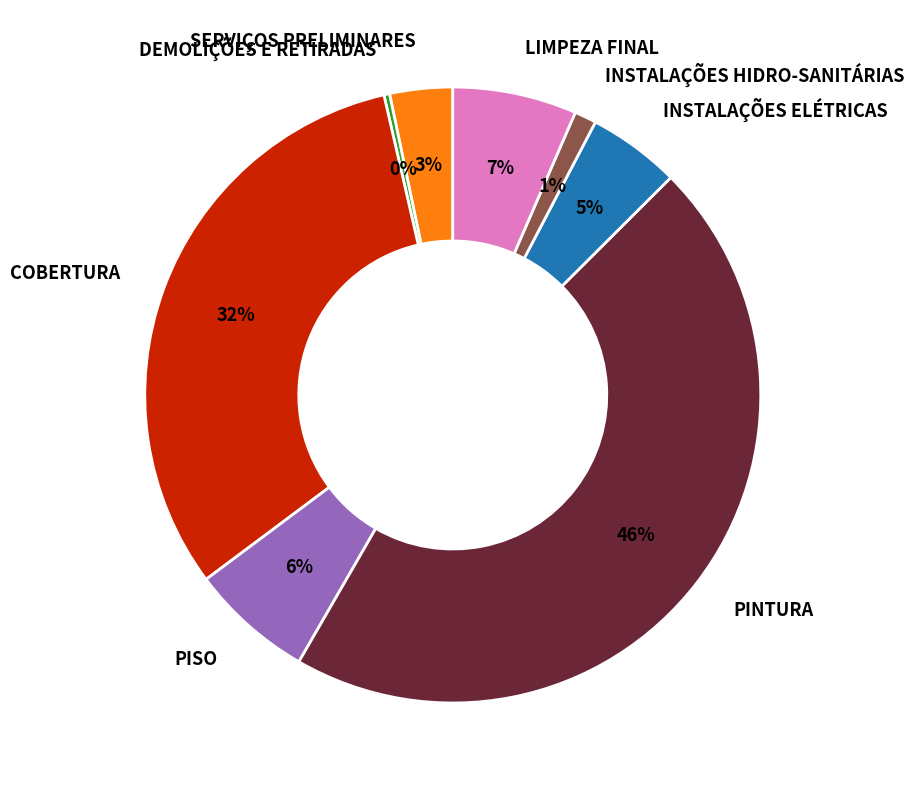

Do INSTALAÇÕES ELÉTRICAS and PISO together represent more than half of the pie?

No